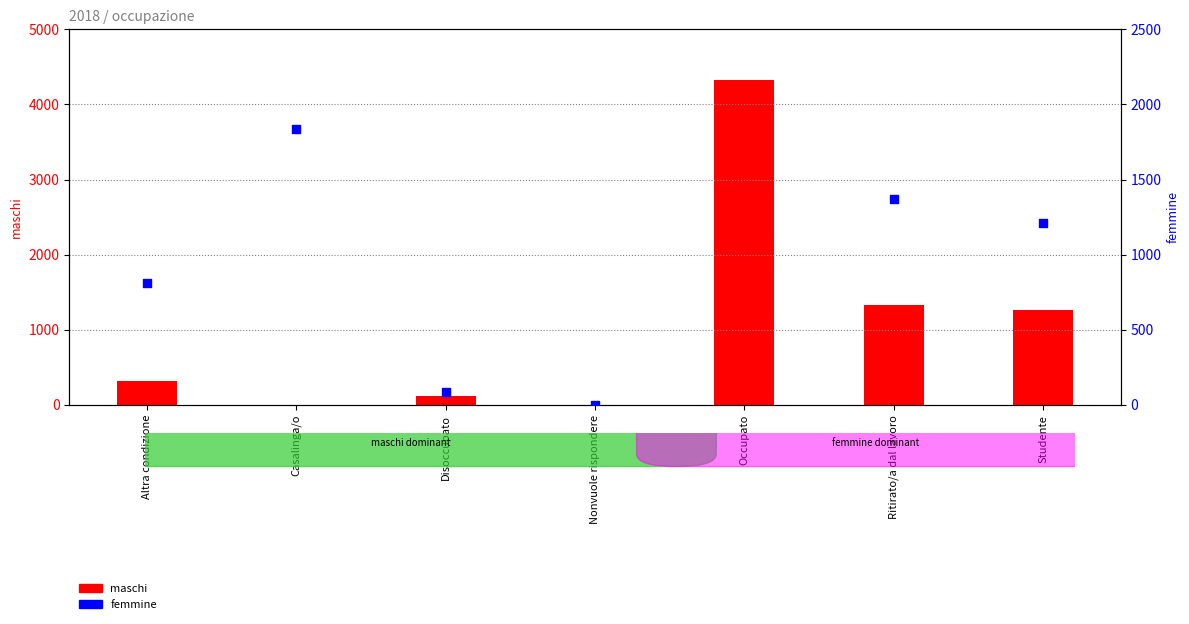

Which series contains the lowest Y value?

maschi